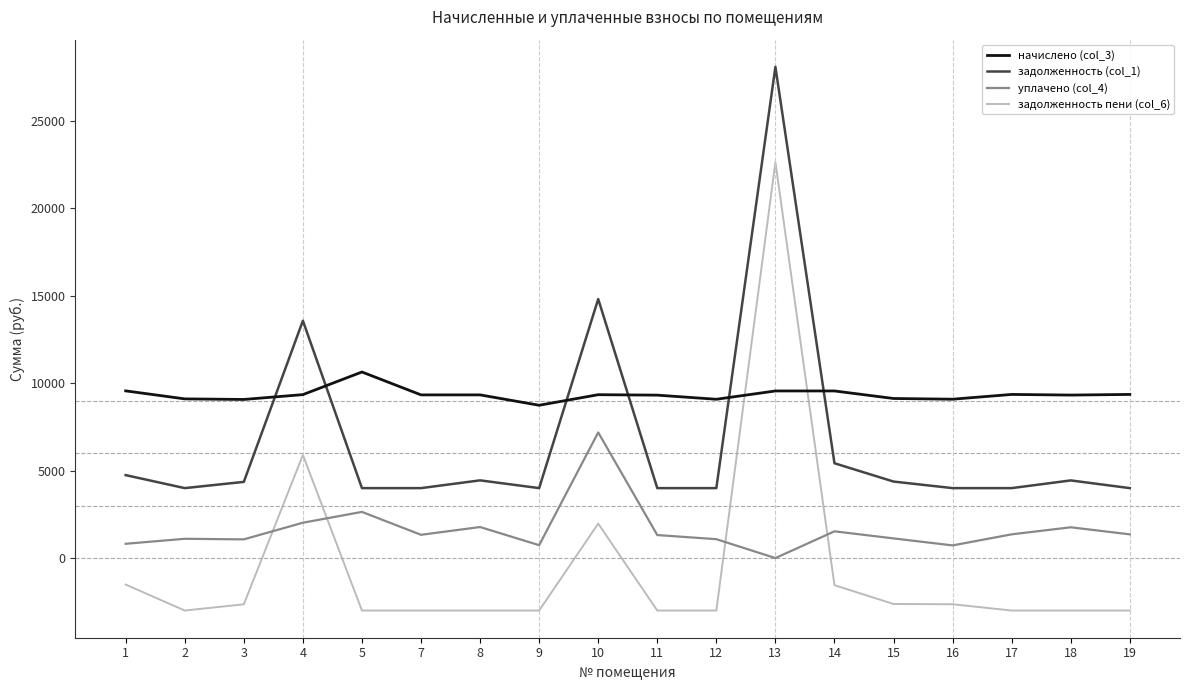

What is the sum of all уплачено (col_4) values?

28924.1